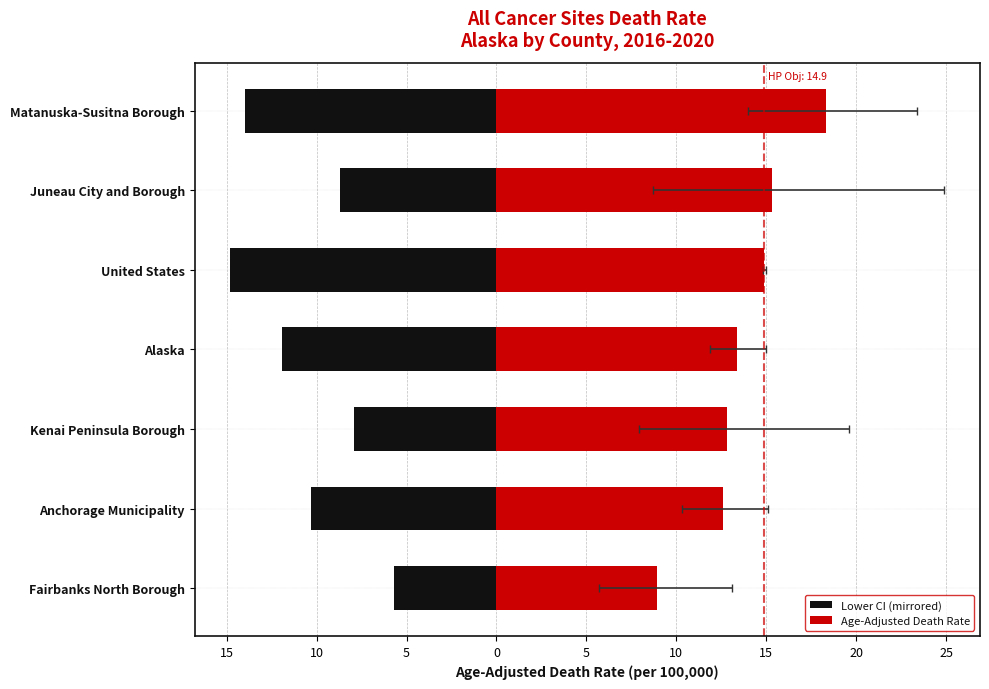

How many values in the Lower CI (mirrored) series exceed -10?

3